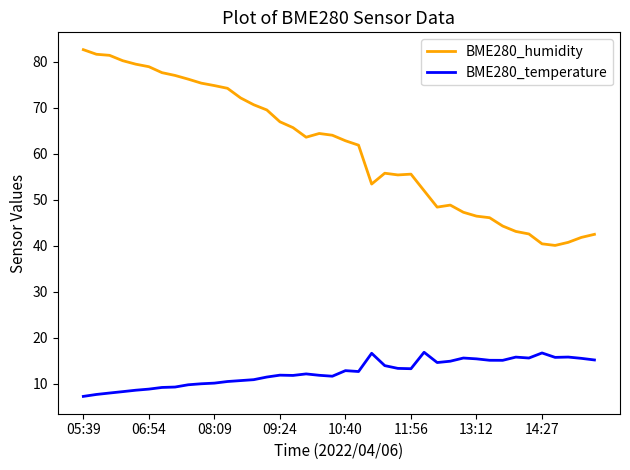

Does the chart have visible grid lines?

No